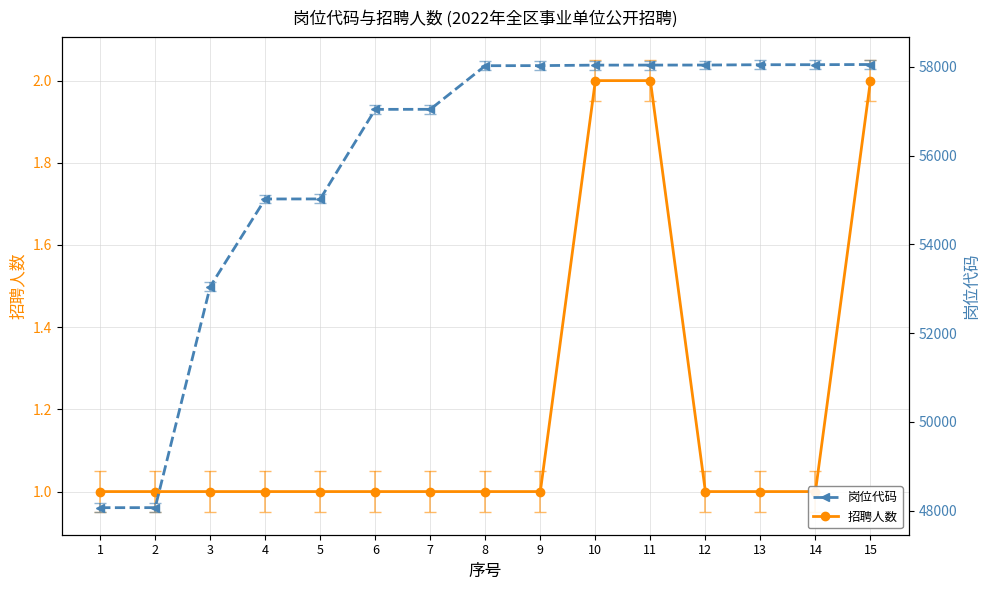

How many series are shown in this chart?

2